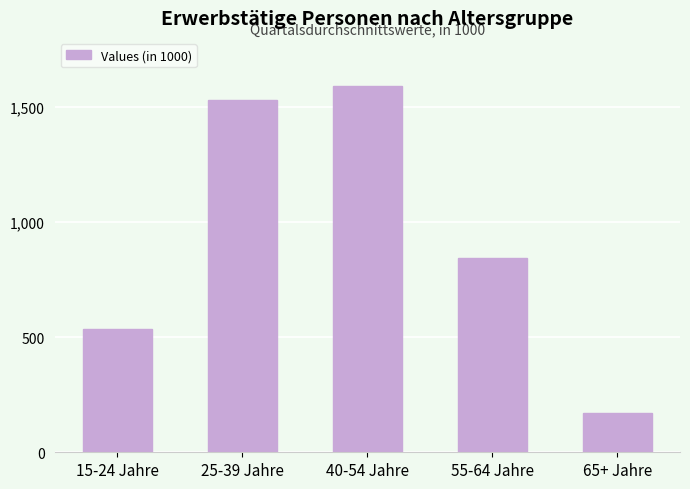

Which category has the lowest value across all series?

65+ Jahre